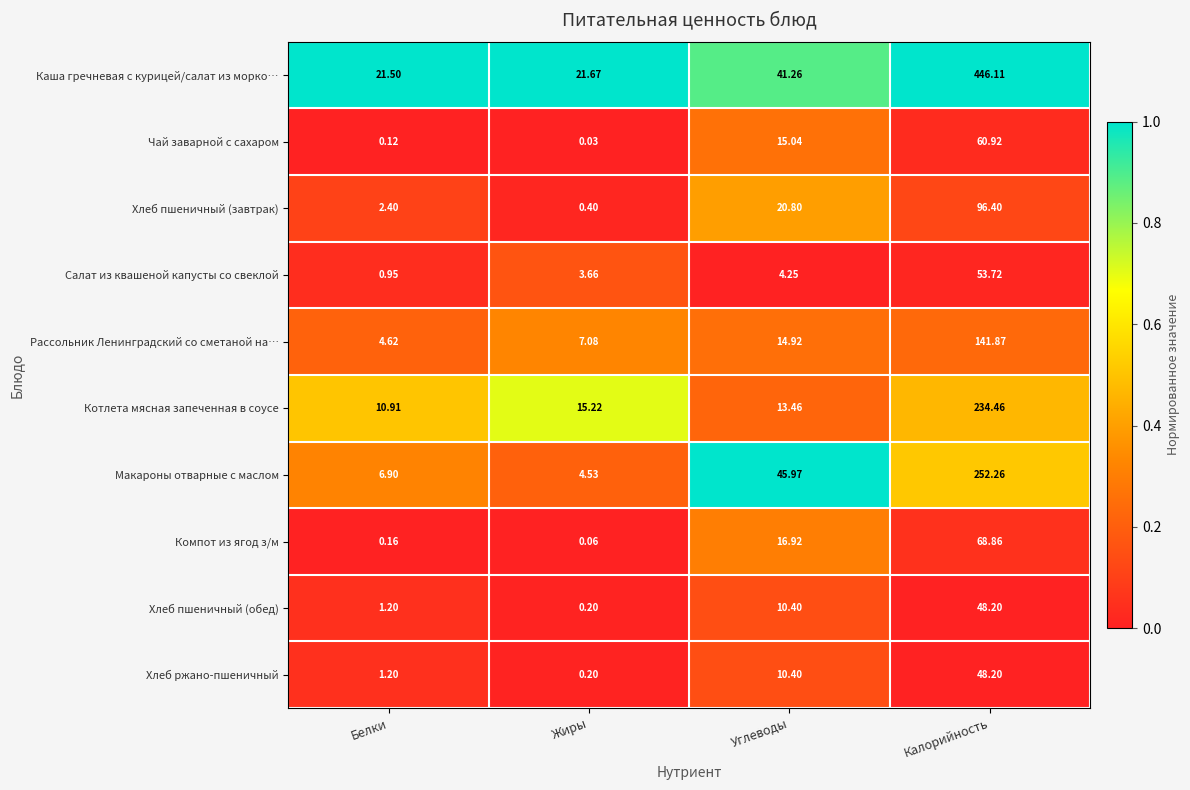

At which label does Хлеб ржано-пшеничный first exceed 10?

Углеводы